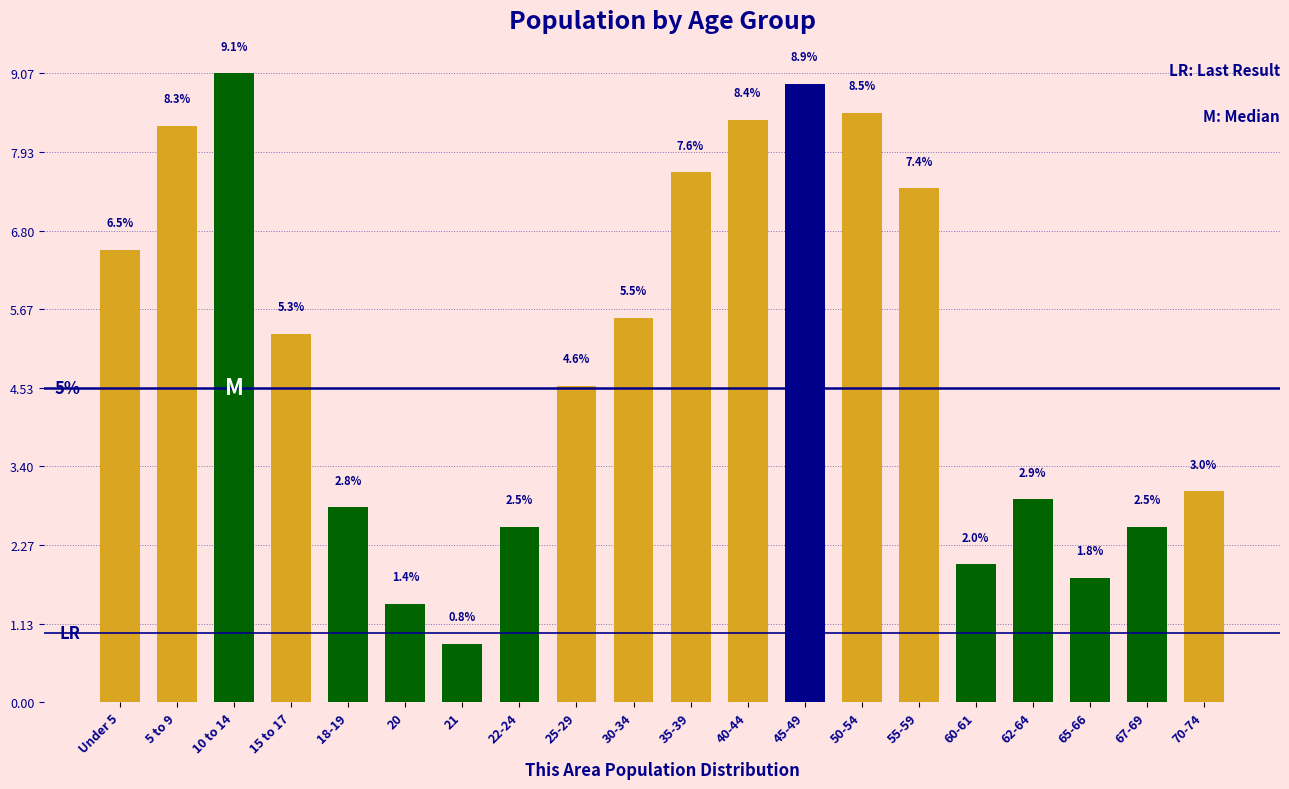

Reading left to right, transcribe all the data shown in this chart.

6.5	8.3	9.1	5.3	2.8	1.4	0.8	2.5	4.6	5.5	7.6	8.4	8.9	8.5	7.4	2.0	2.9	1.8	2.5	3.0